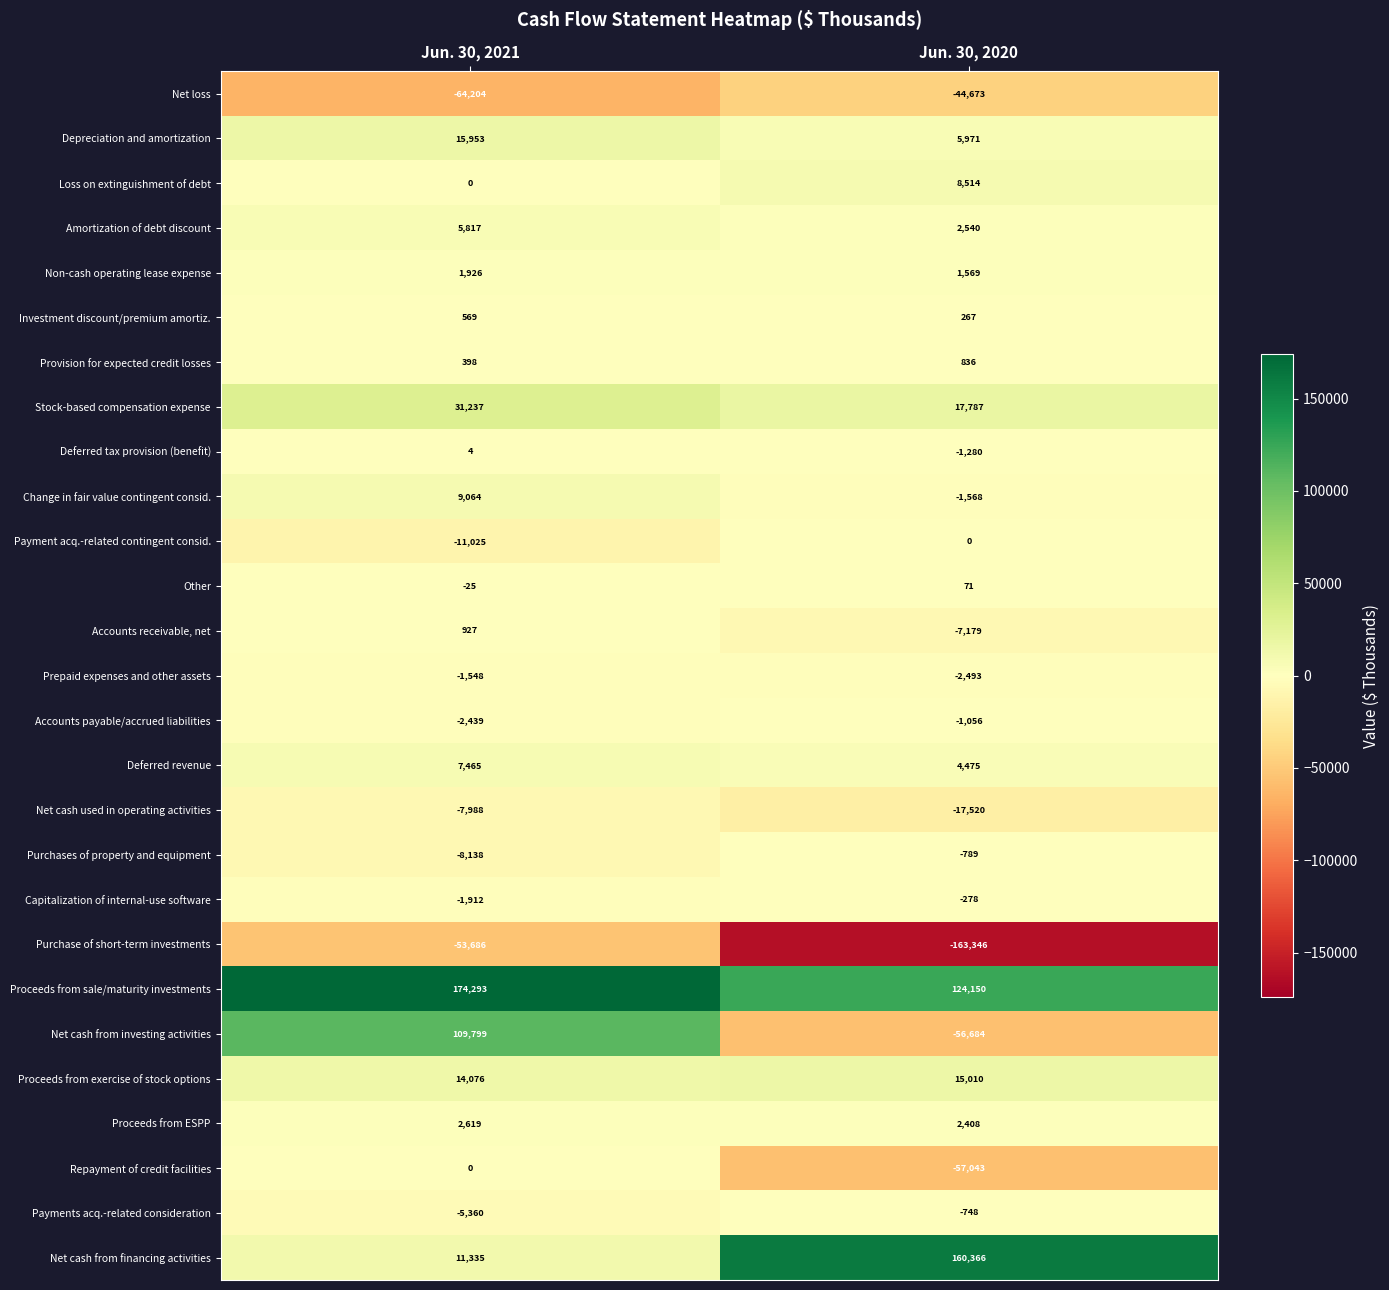

What is the sum of the Accounts receivable, net values at Jun. 30, 2020 and Jun. 30, 2021?

-6252